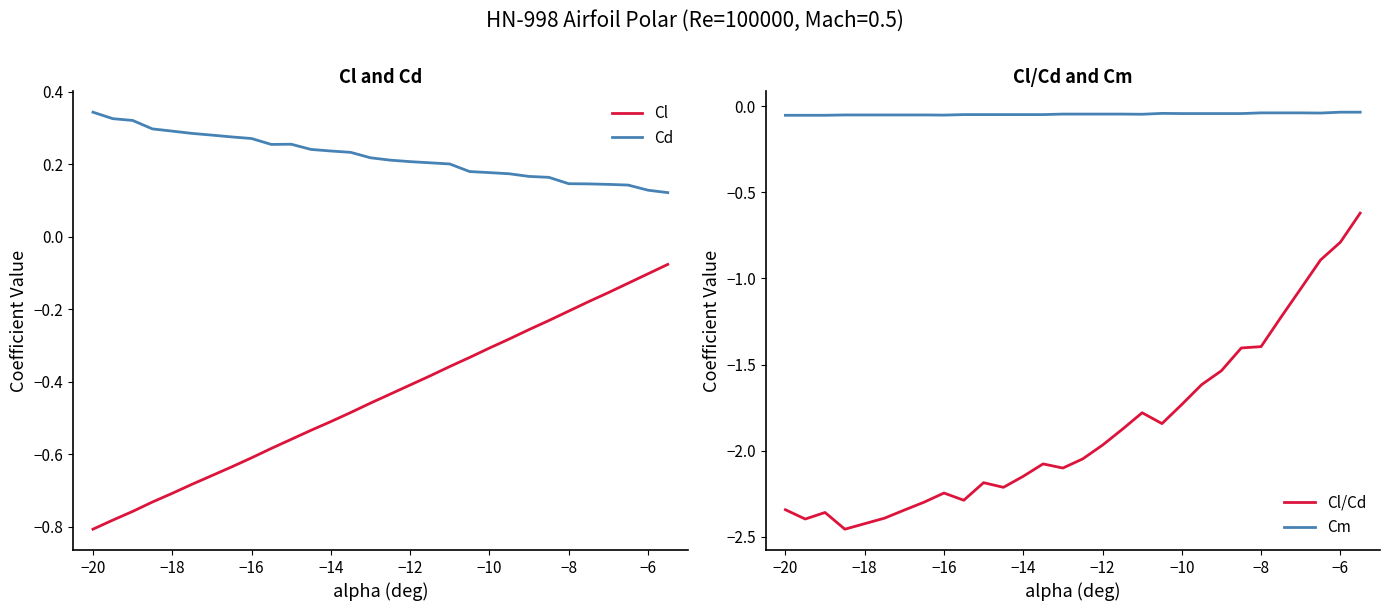

Count the number of categories in the chart.

30